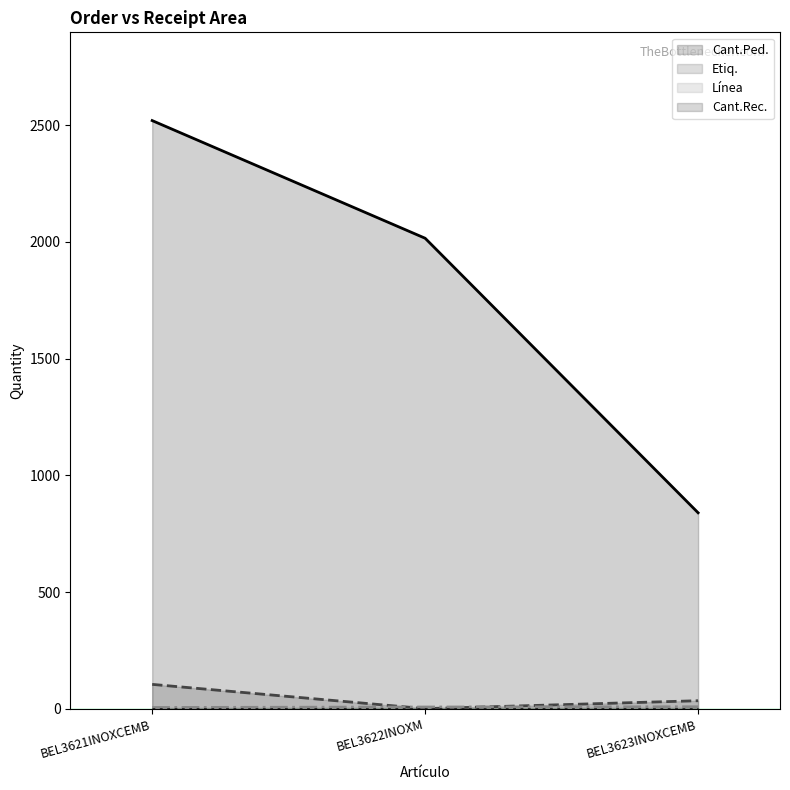

Rank the categories by Cant.Ped. value from lowest to highest.

BEL3623INOXCEMB, BEL3622INOXM, BEL3621INOXCEMB